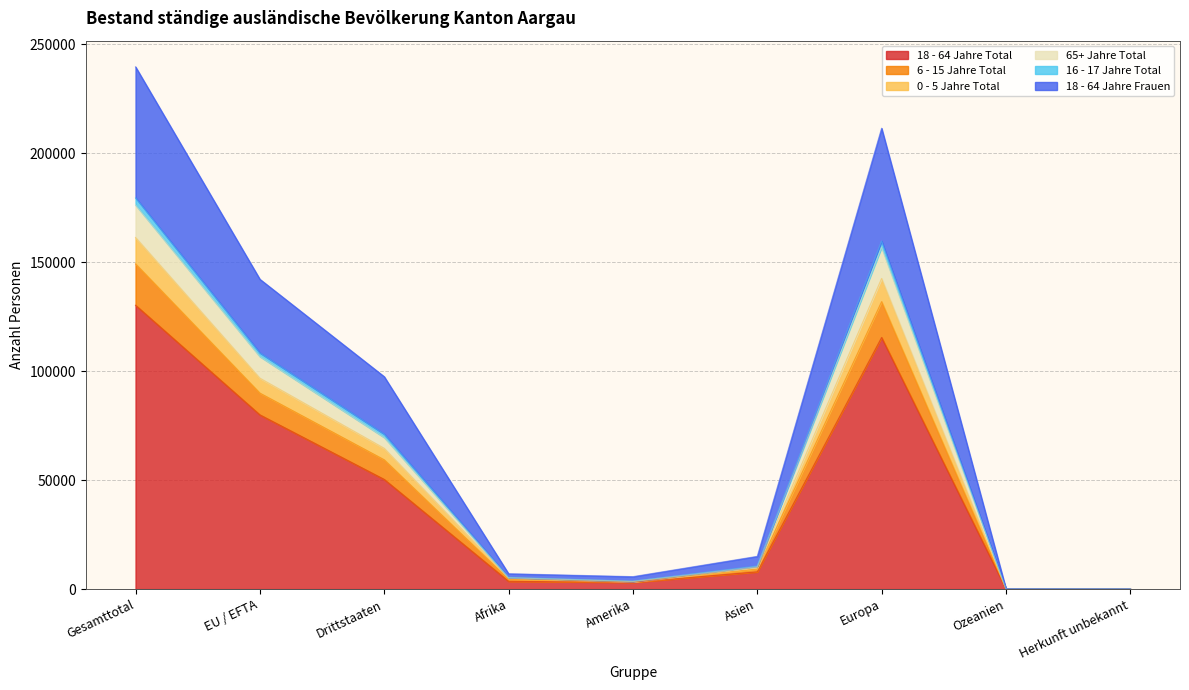

Which category has the highest value in the 18 - 64 Jahre Total series?

Gesamttotal